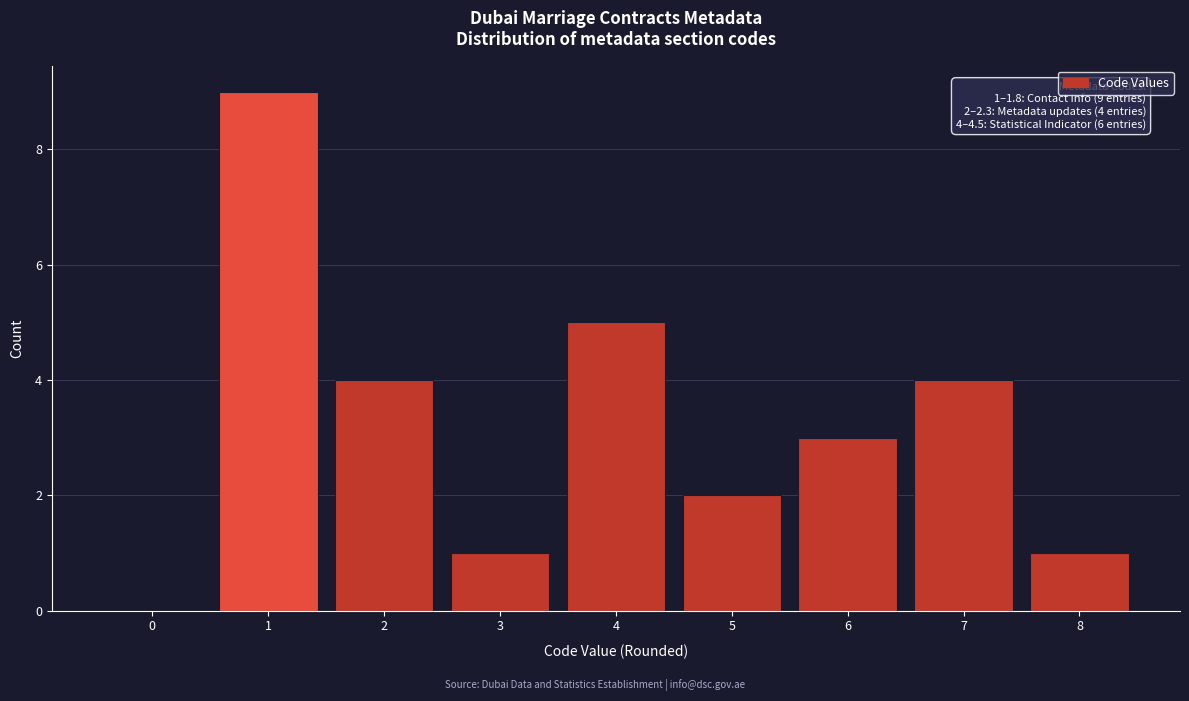

Reading right to left, transcribe all the data shown in this chart.

8=1	7=4	6=3	5=2	4=5	3=1	2=4	1=9	0=0